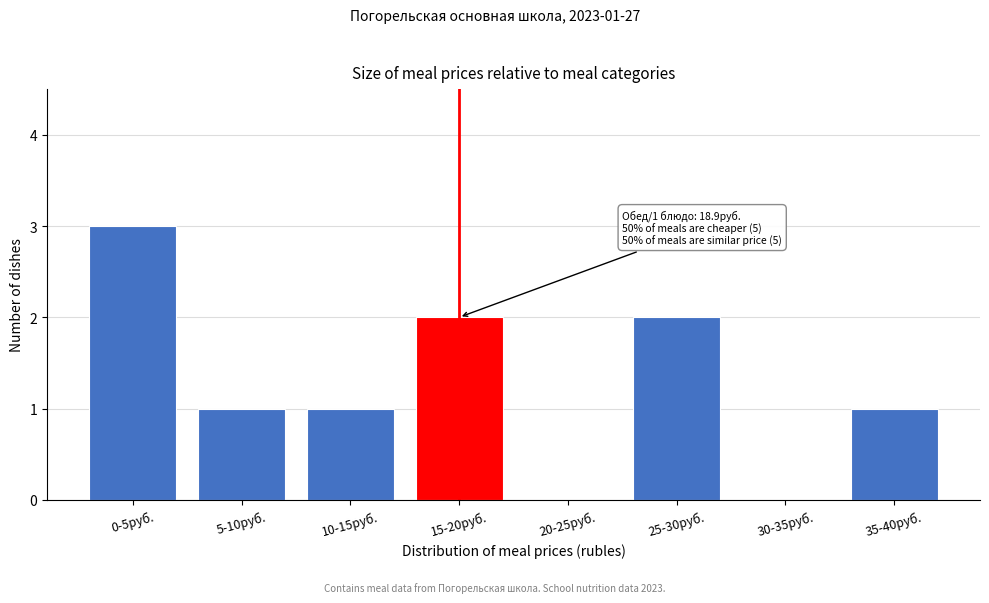

Reading left to right, list all the values displayed in this chart.

0-5руб.=3	5-10руб.=1	10-15руб.=1	15-20руб.=2	20-25руб.=0	25-30руб.=2	30-35руб.=0	35-40руб.=1